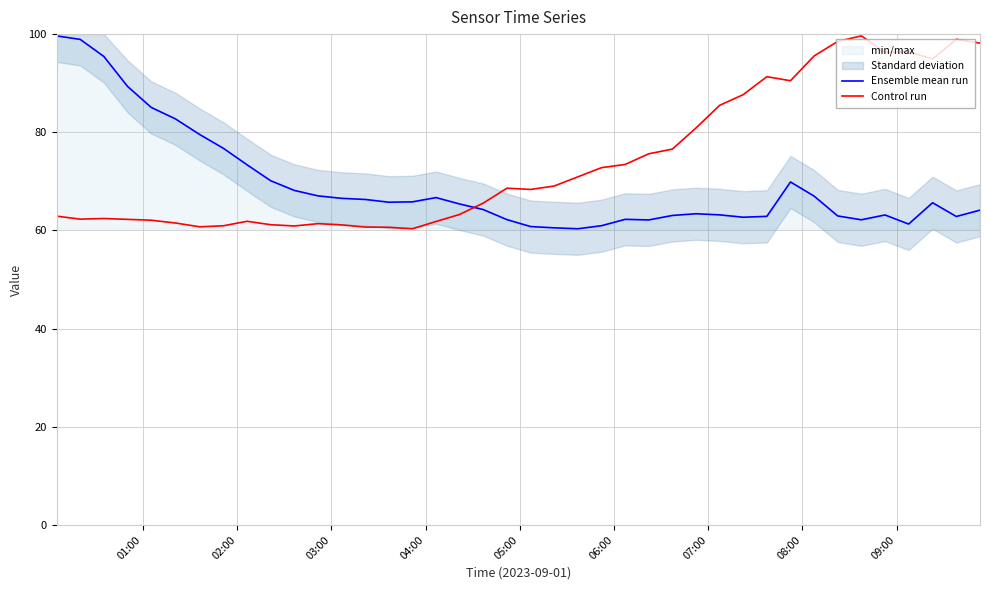

What is the highest value of the Control run series?

99.6